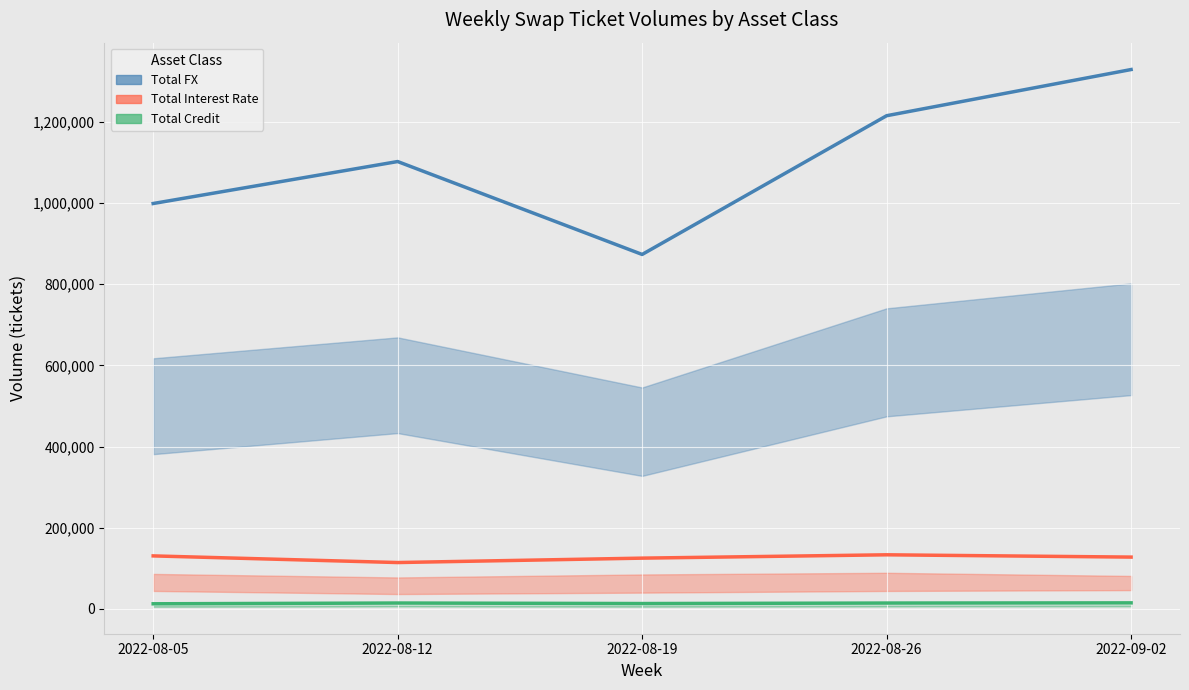

True or false: Total Interest Rate and Total Credit cross at least once.

False